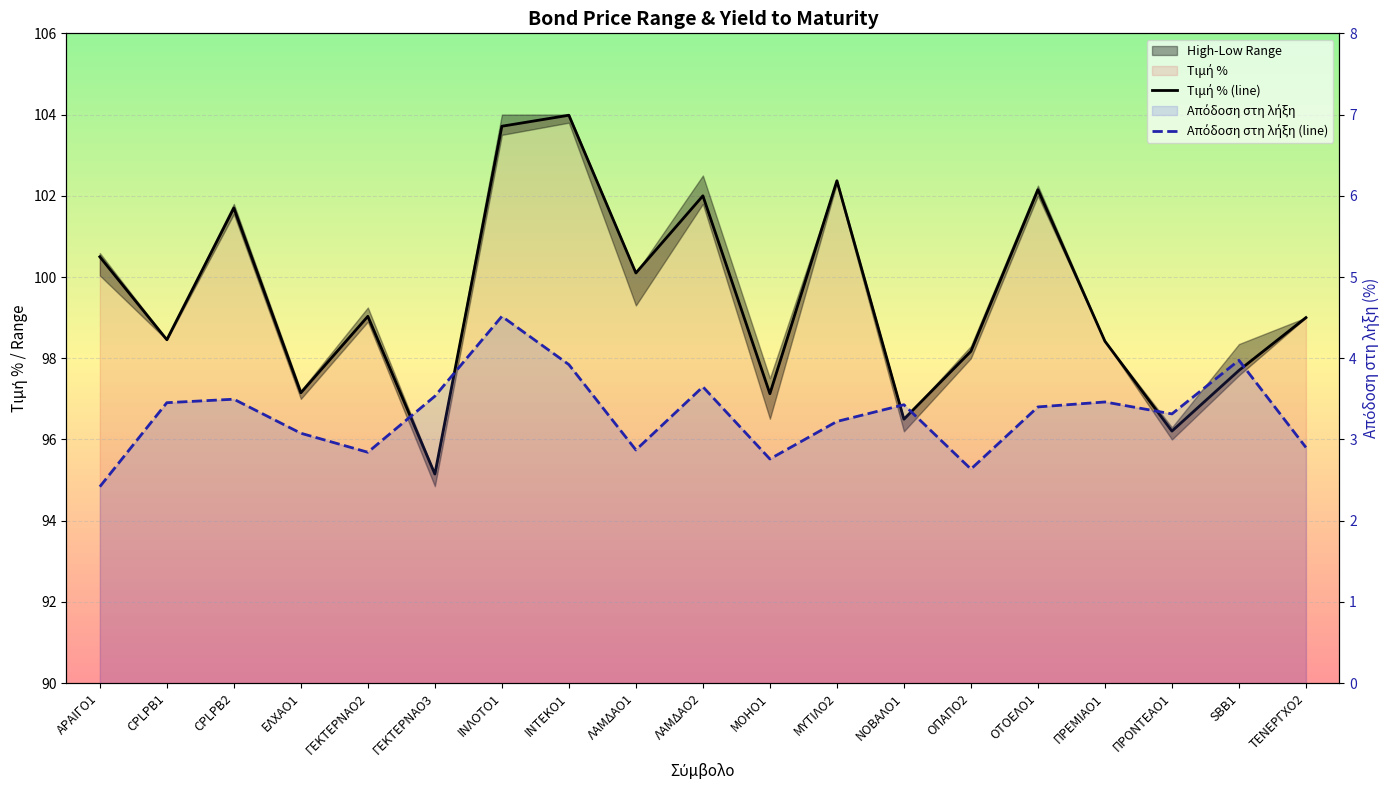

What position from the left is ΝΟΒΑΛΟ1?

13